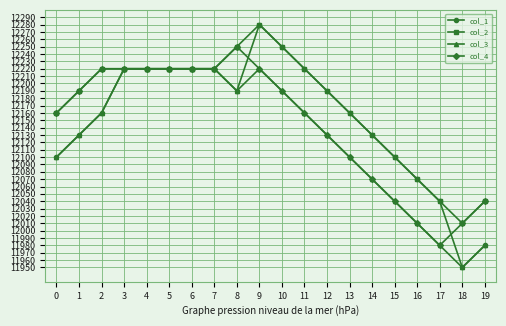

List the series in order of their overall mean, highest first.

col_2, col_1, col_4, col_3